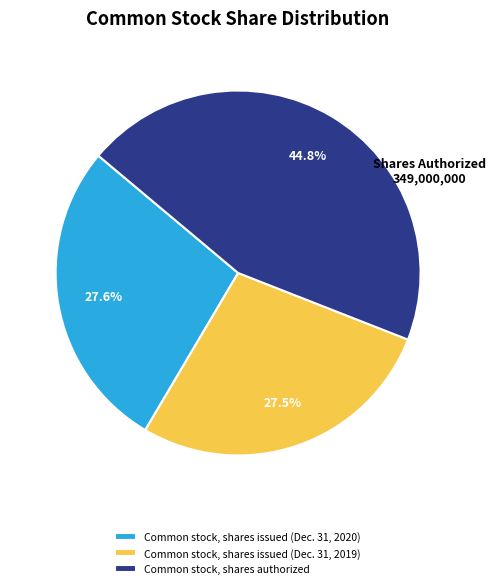

What is the largest slice in the pie chart?

Common stock, shares authorized